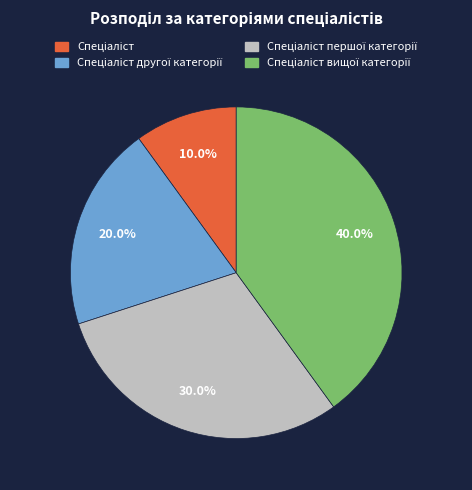

Is there a majority slice in this chart?

No